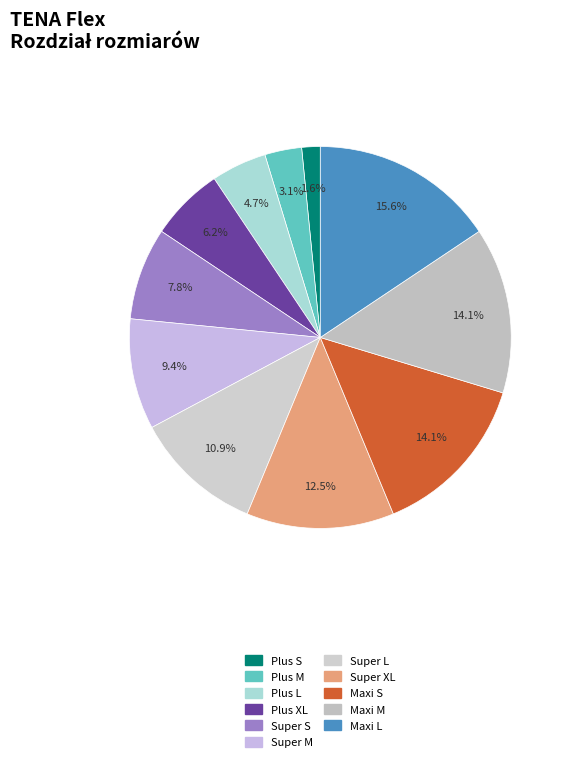

Between Maxi M and Plus M, which is larger?

Maxi M